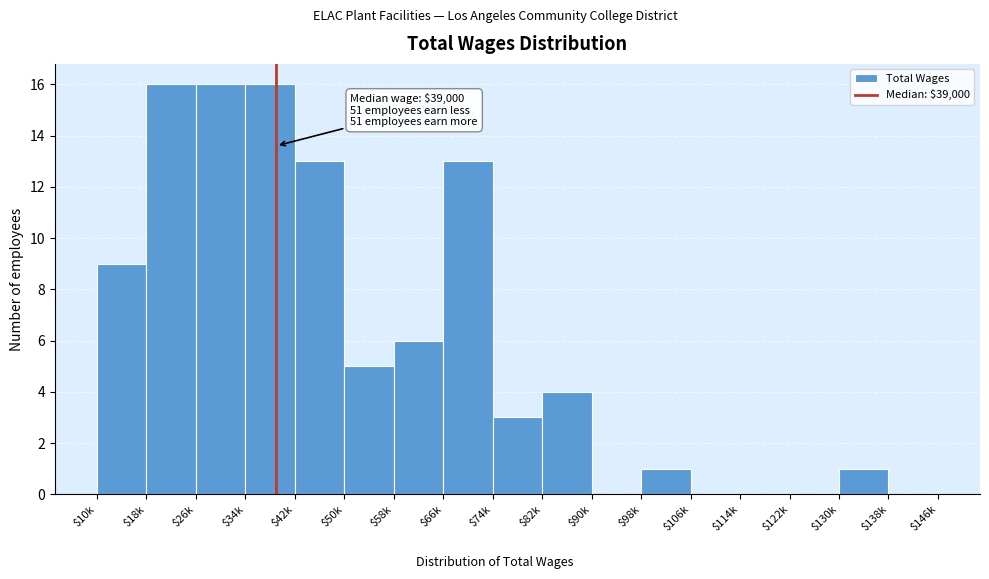

What is the sum of all values?

103